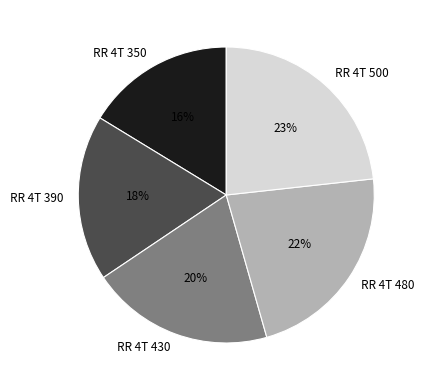

Rank the categories by value from highest to lowest.

RR 4T 500, RR 4T 480, RR 4T 430, RR 4T 390, RR 4T 350